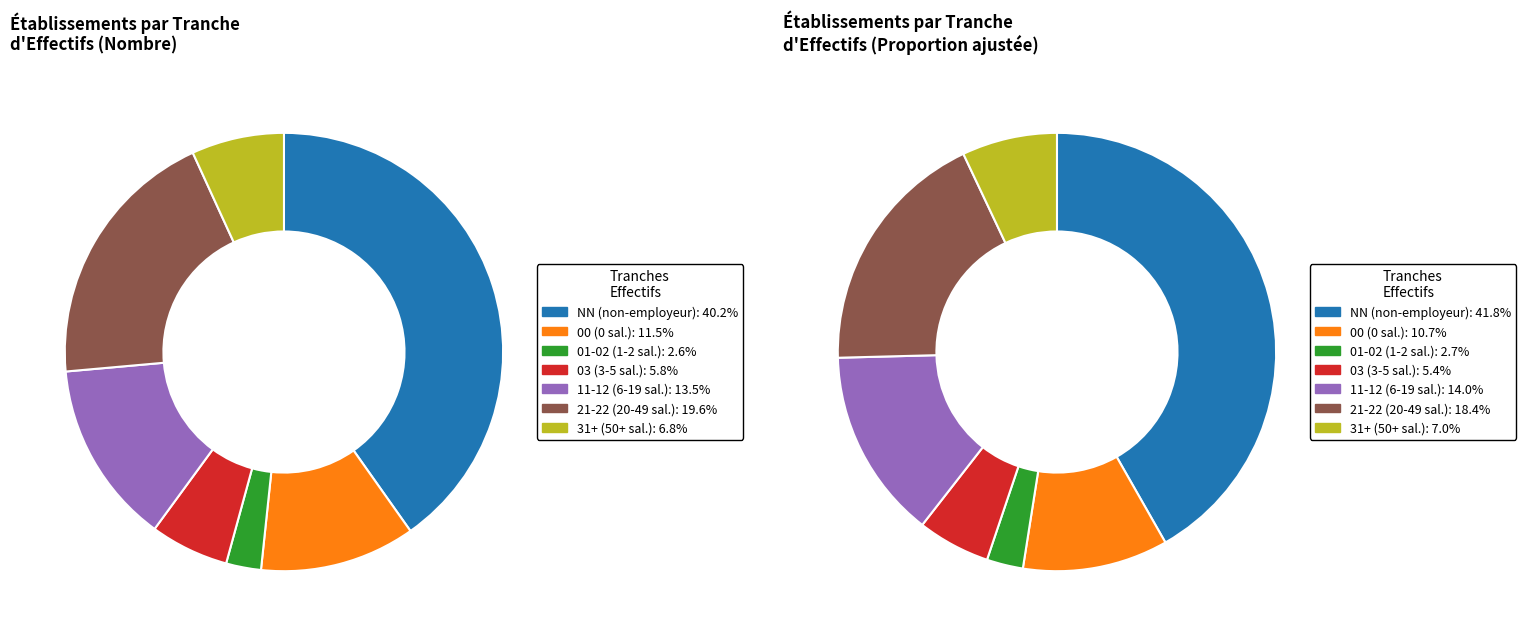

To the nearest percent, what portion does 03 represent?

6%